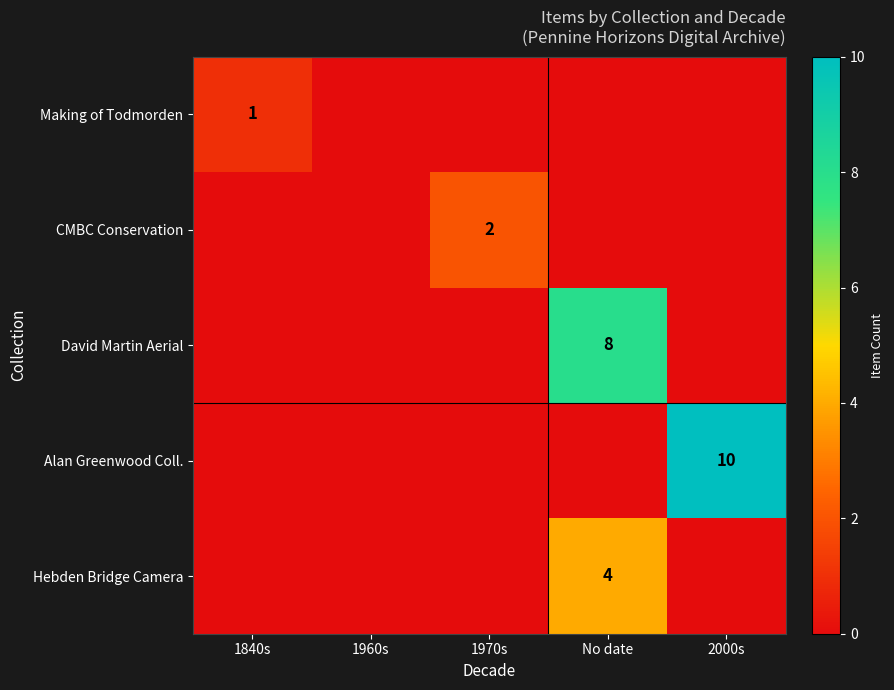

How many distinct data groups are displayed?

5